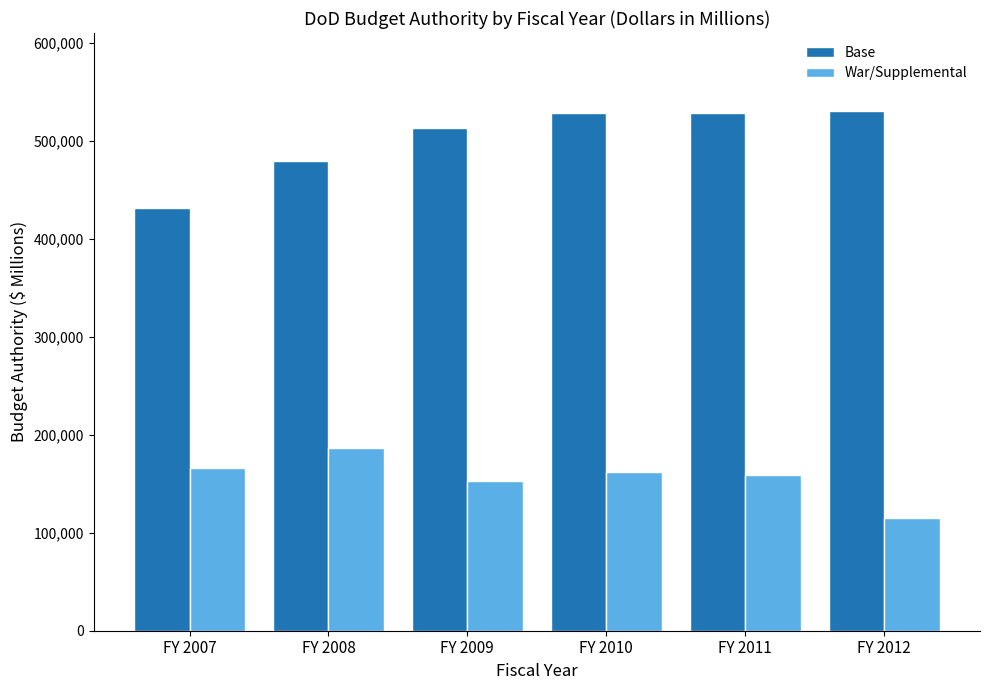

The War/Supplemental series shows 153124 at FY 2009. True or false?

True